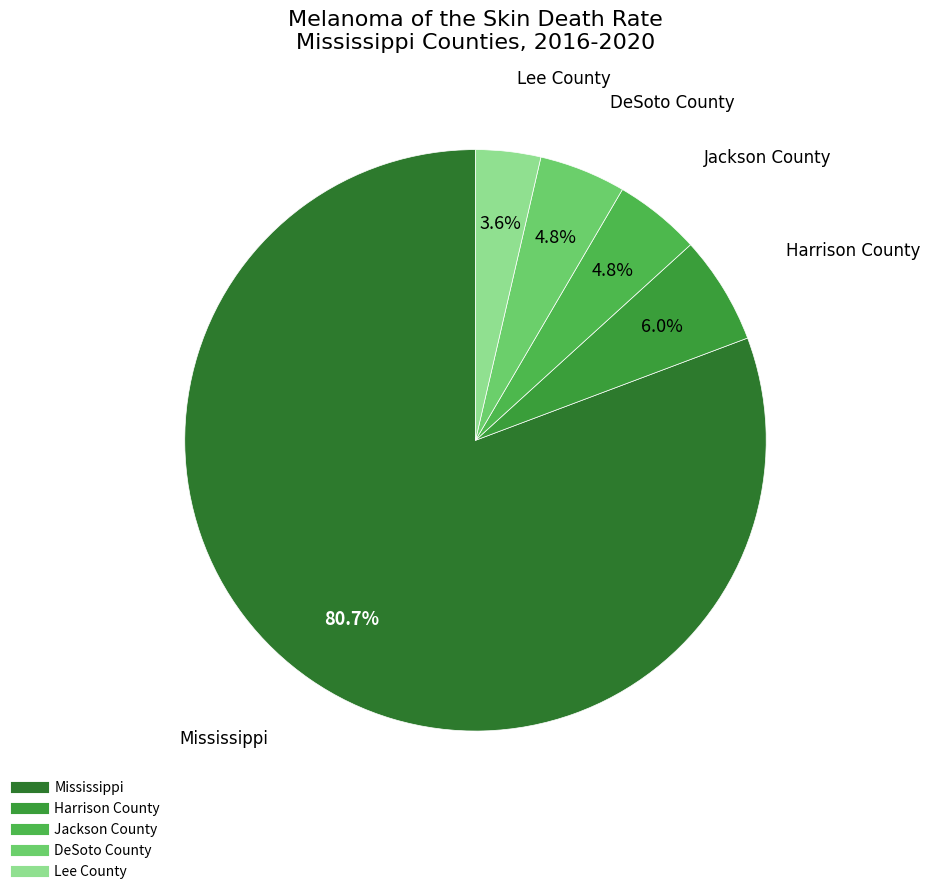

Count the number of slices in the pie.

5